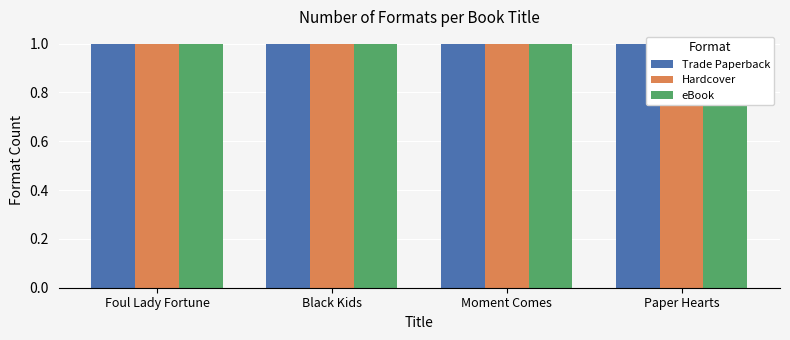

Are the bars horizontal?

No